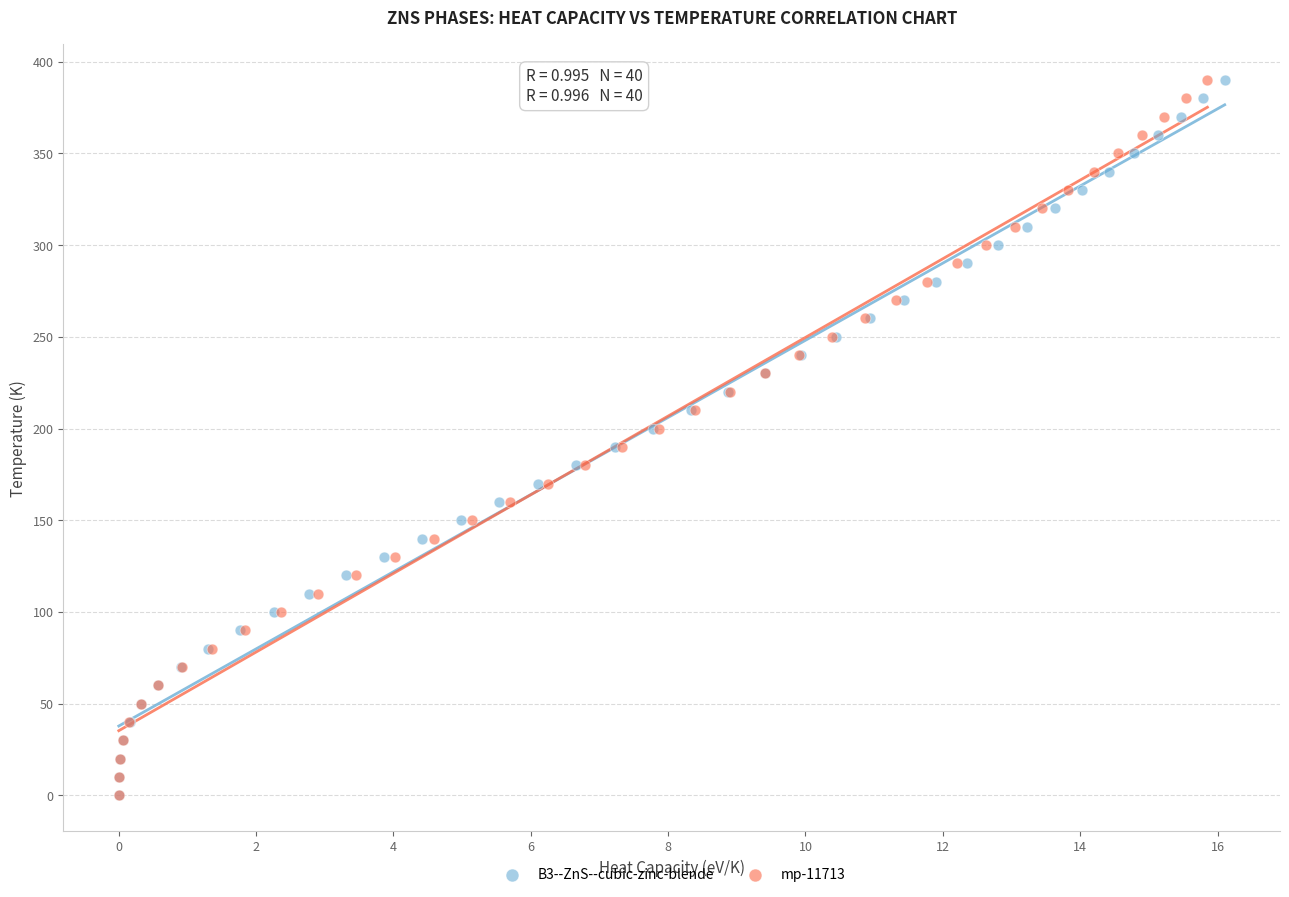

What are all the series names shown in the legend?

B3--ZnS--cubic-zinc-blende, mp-11713